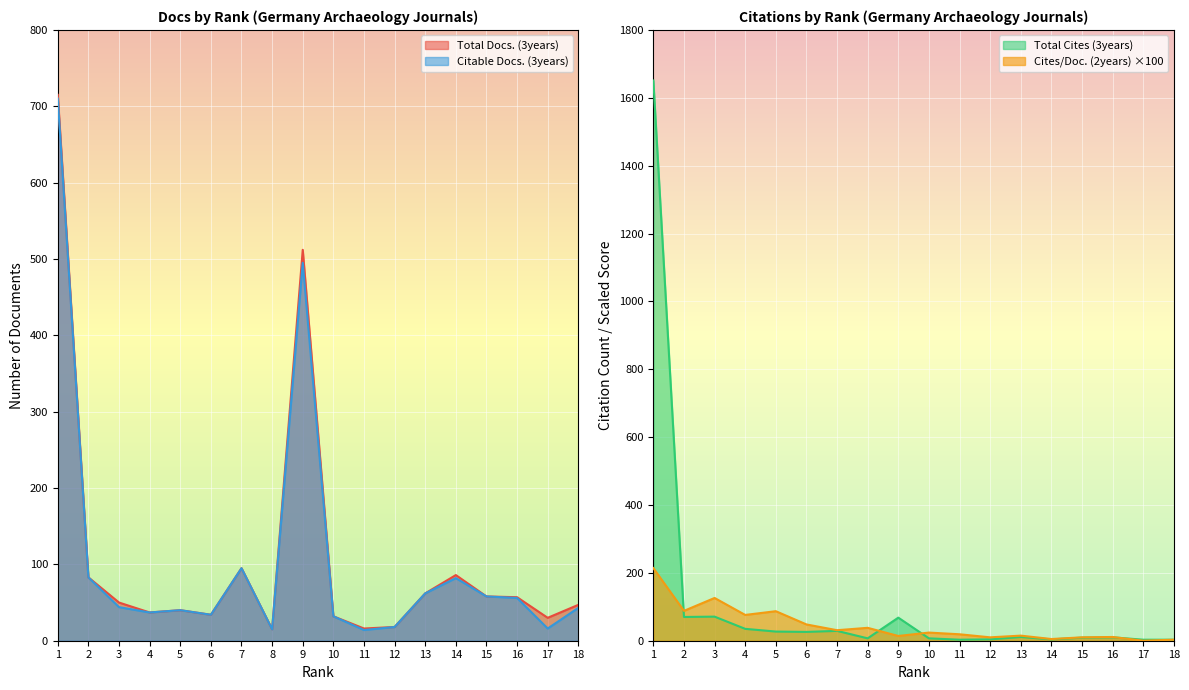

What are all the series names shown in the legend?

Total Docs. (3years), Citable Docs. (3years), Total Cites (3years), Cites / Doc. (2years)